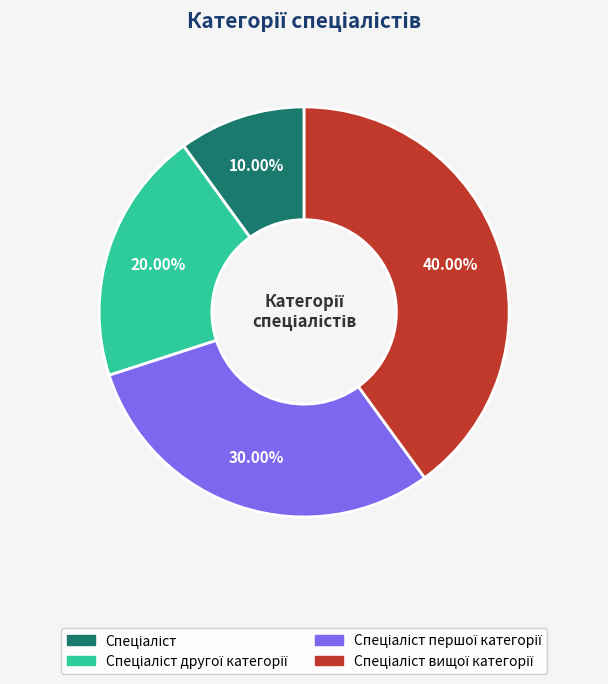

Is there any slice that represents more than half of the pie?

No